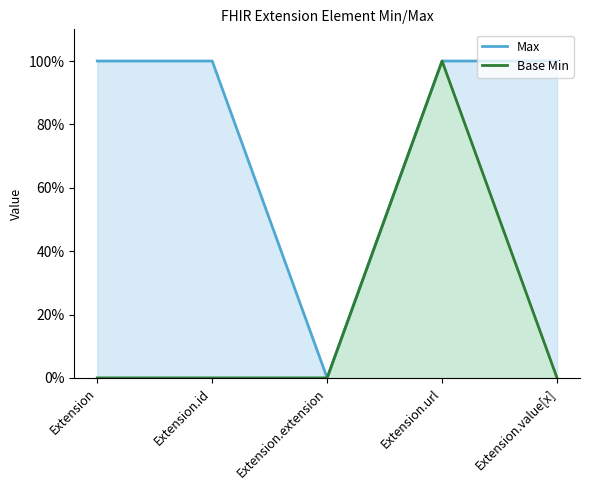

At Extension.url, list the series in order from largest to smallest.

Max, Base Min